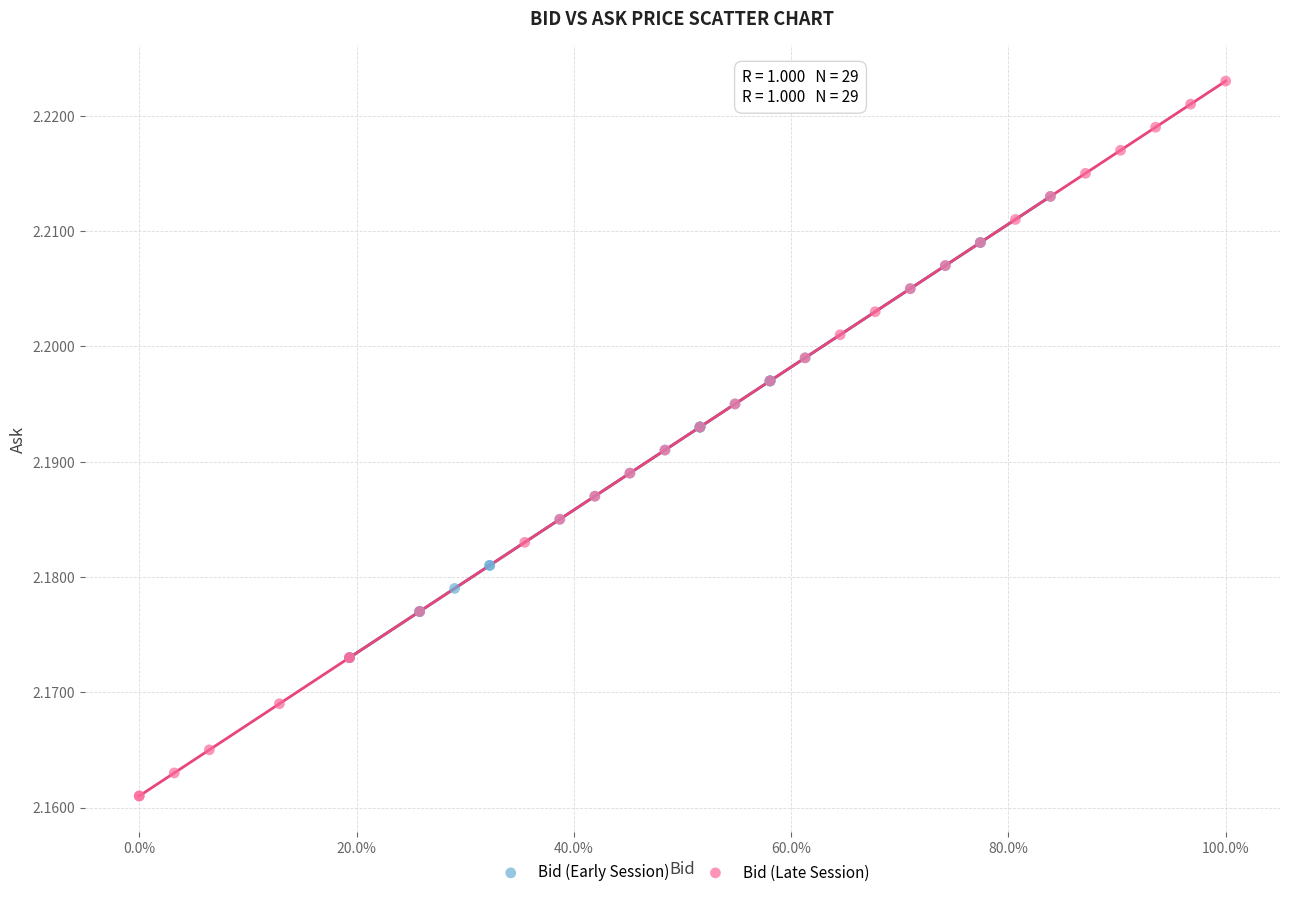

Which series has the widest spread of Y values?

Bid (Late Session)